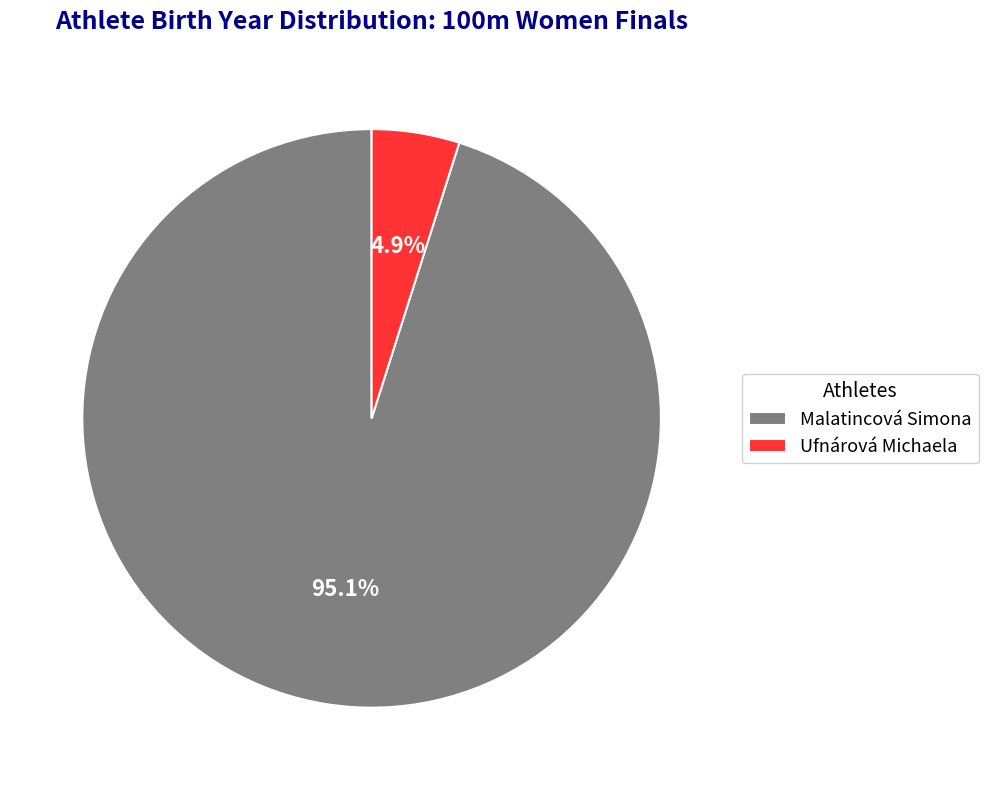

What percentage is the Malatincová Simona slice, to the nearest percent?

95%